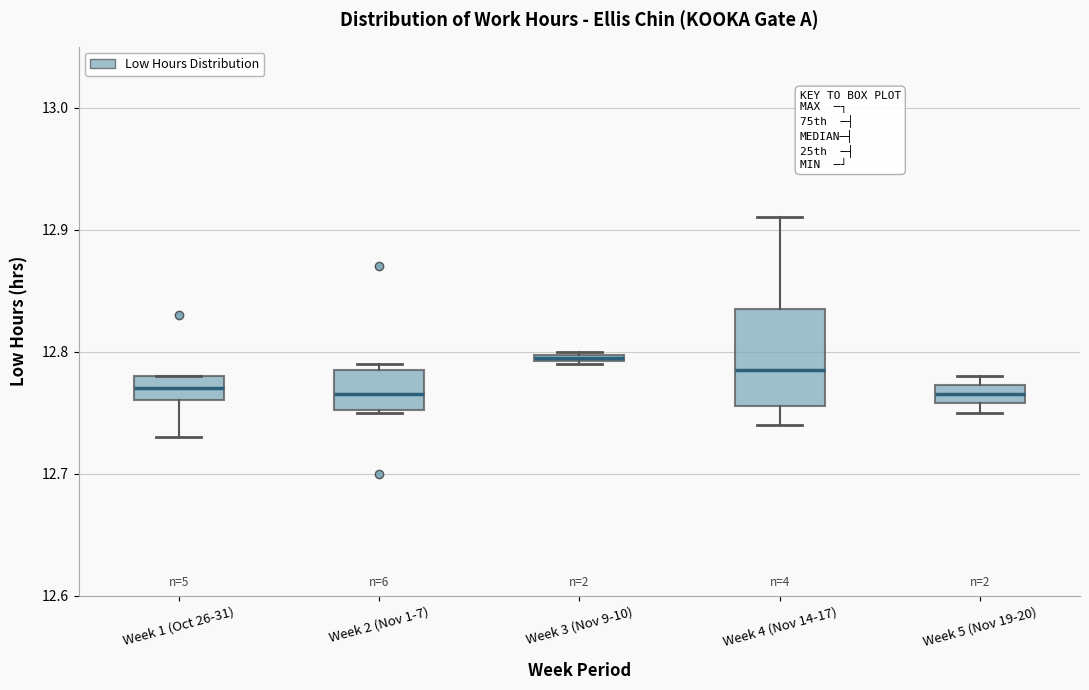

Where is the lower edge of the box for Week 5 (Nov 19-20) on the y-axis? The values are not printed on the chart, so give them approximately, as read against the axis.

12.76